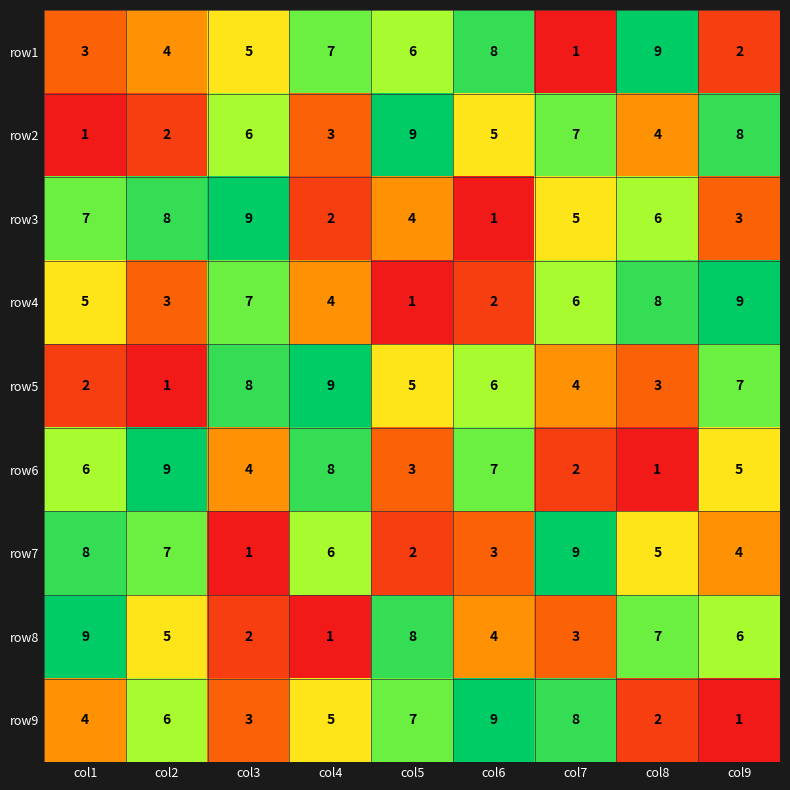

What is the difference between the highest and lowest values at col3?

8